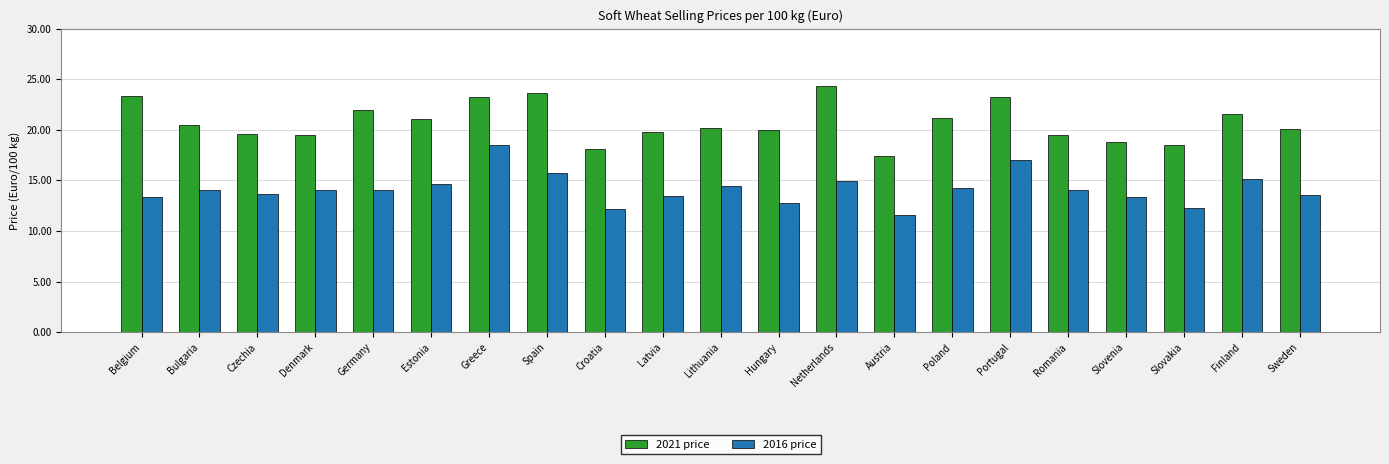

The value of 2016 price at Spain is 15.7. True or false?

True